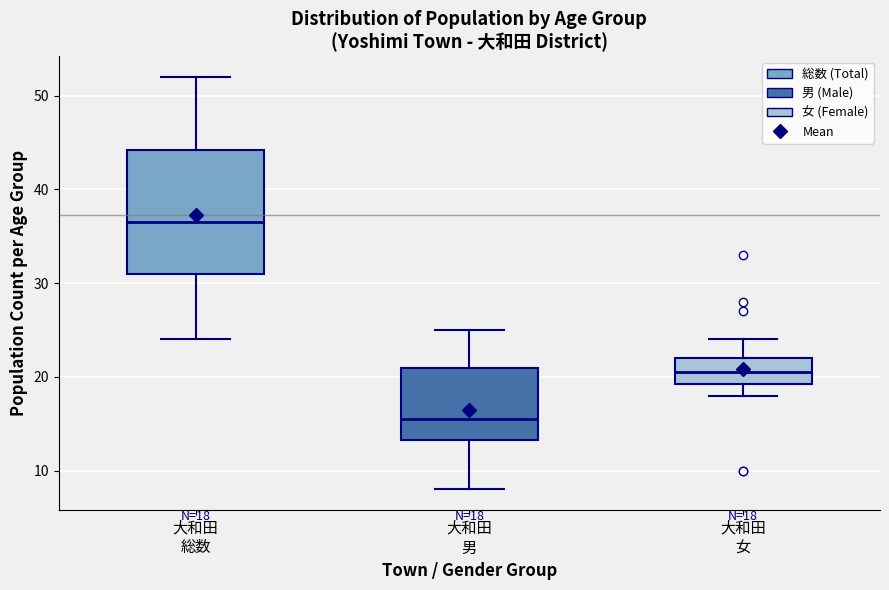

Which box is the tallest, from its lower edge to its upper edge?

大和田 総数